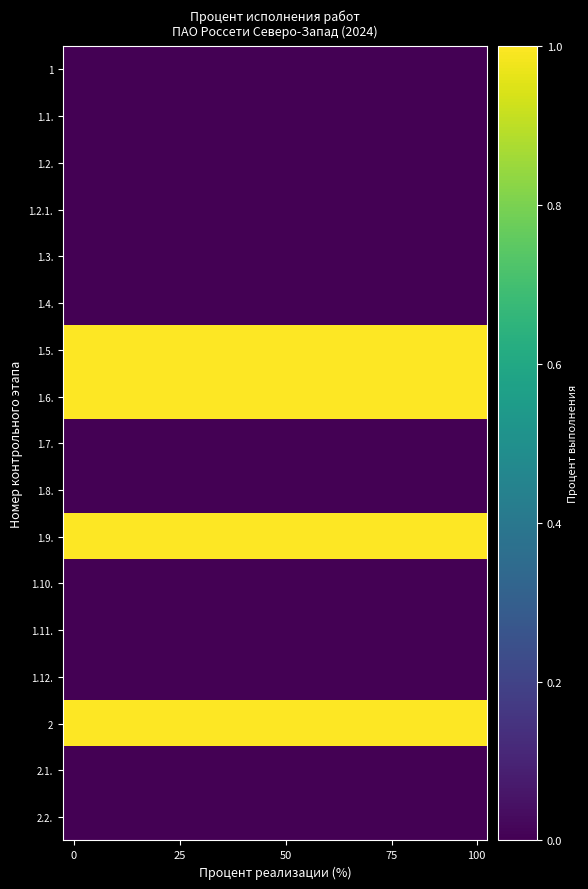

What is the maximum value shown in the chart?

1